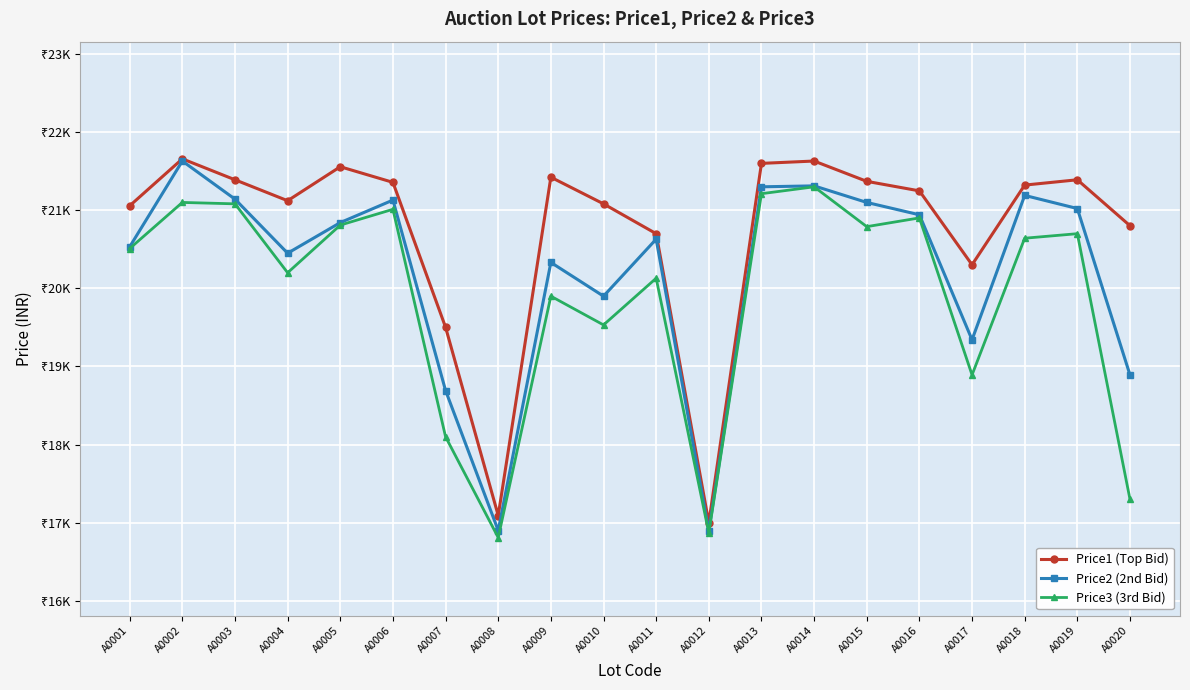

What are all the series names shown in the legend?

Price1 (Top Bid), Price2 (2nd Bid), Price3 (3rd Bid)